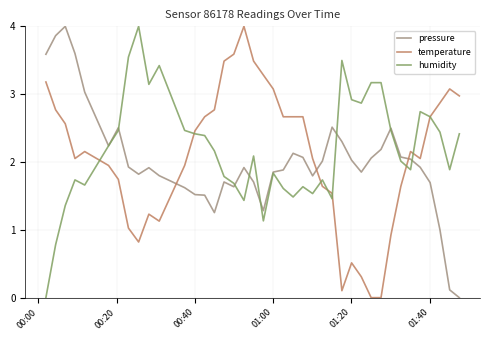

True or false: temperature and pressure cross at least once.

True